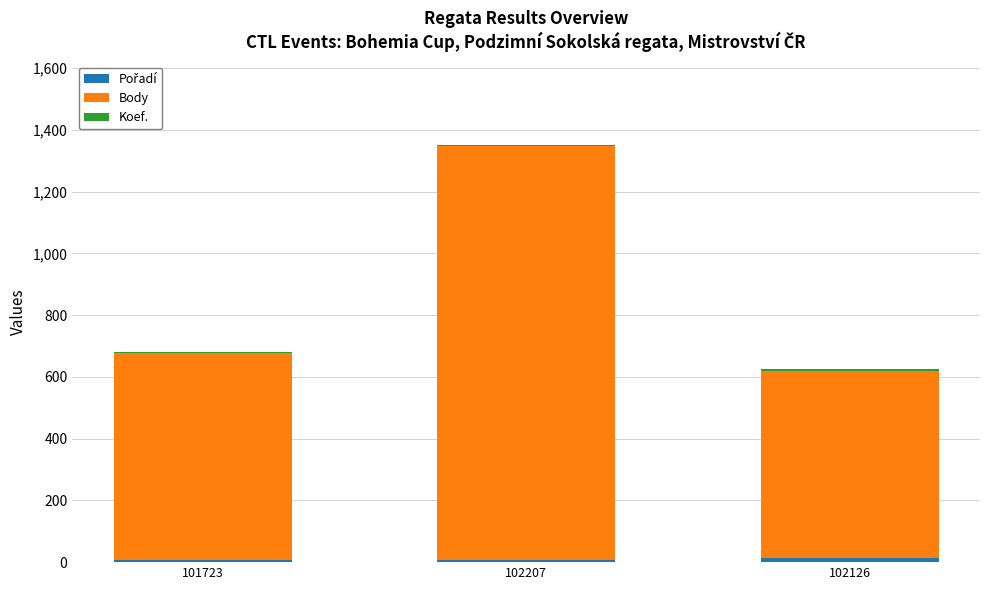

At which category is the sum across all series the highest?

102207